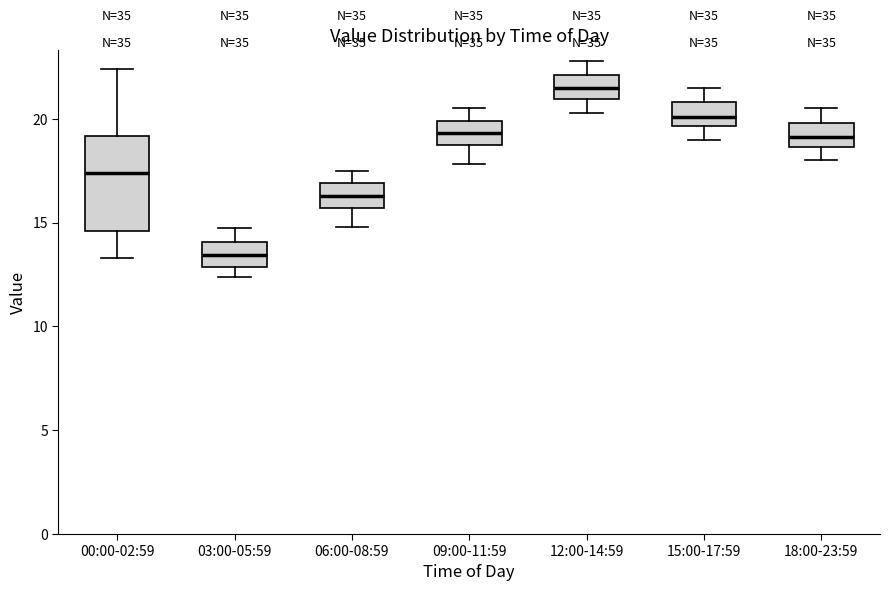

Reading left to right, transcribe this box plot: for each box, give where its median line is, the range the box spans, and where its two whiskers end, as read against the y-axis. The values are not printed on the chart, so give them approximately, as read against the axis.

00:00-02:59: median 17.5, box 14.5 to 19.0, whiskers 13.5 to 22.5
03:00-05:59: median 13.5, box 13.0 to 14.0, whiskers 12.5 to 15.0
06:00-08:59: median 16.5, box 15.5 to 17.0, whiskers 15.0 to 17.5
09:00-11:59: median 19.5, box 18.5 to 20.0, whiskers 18.0 to 20.5
12:00-14:59: median 21.5, box 21.0 to 22.0, whiskers 20.5 to 23.0
15:00-17:59: median 20.0, box 19.5 to 21.0, whiskers 19.0 to 21.5
18:00-23:59: median 19.0, box 18.5 to 20.0, whiskers 18.0 to 20.5